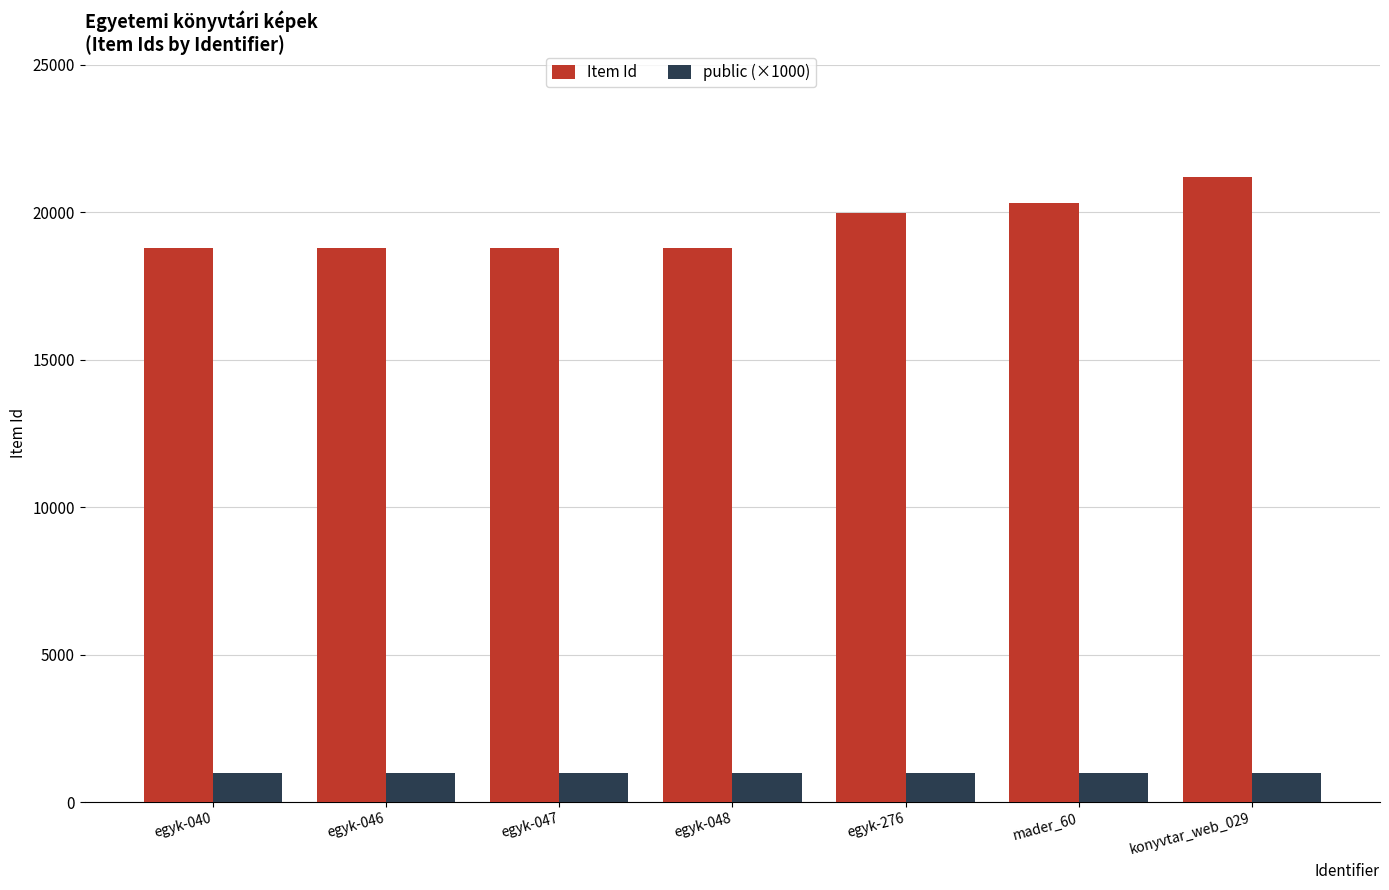

What position from the right is konyvtar_web_029?

1